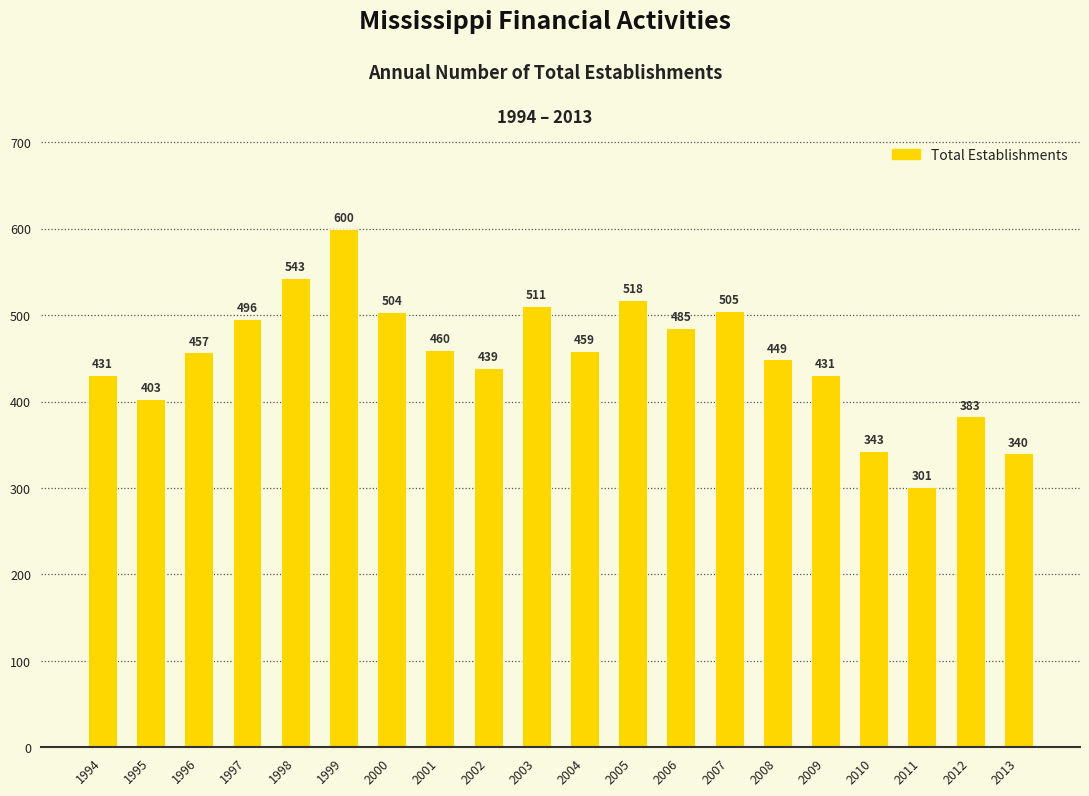

Approximately how many times larger is the value at 1999 compared to 1994?

1.4